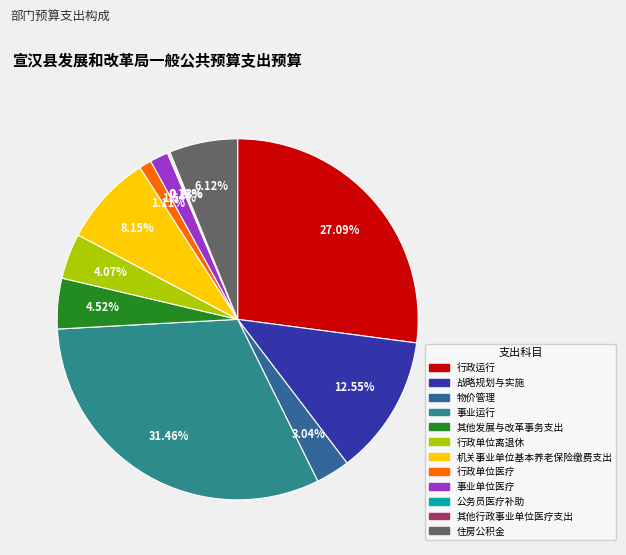

Count the number of slices in the pie.

12